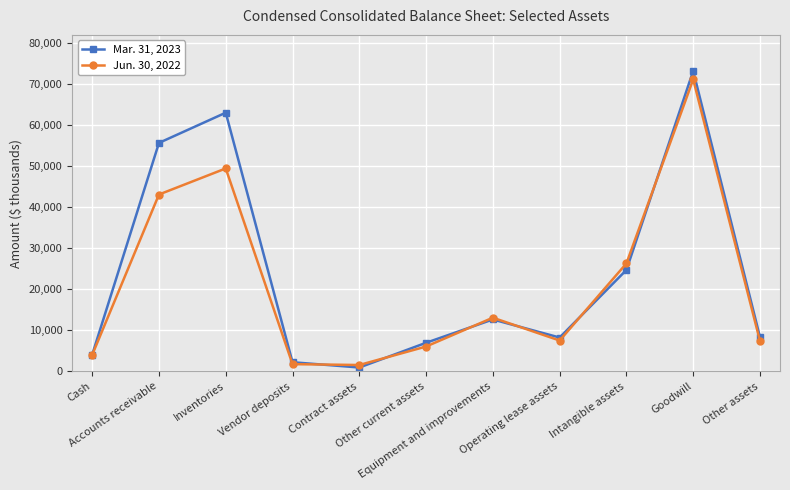

Which series has the widest spread of values?

Mar. 31, 2023